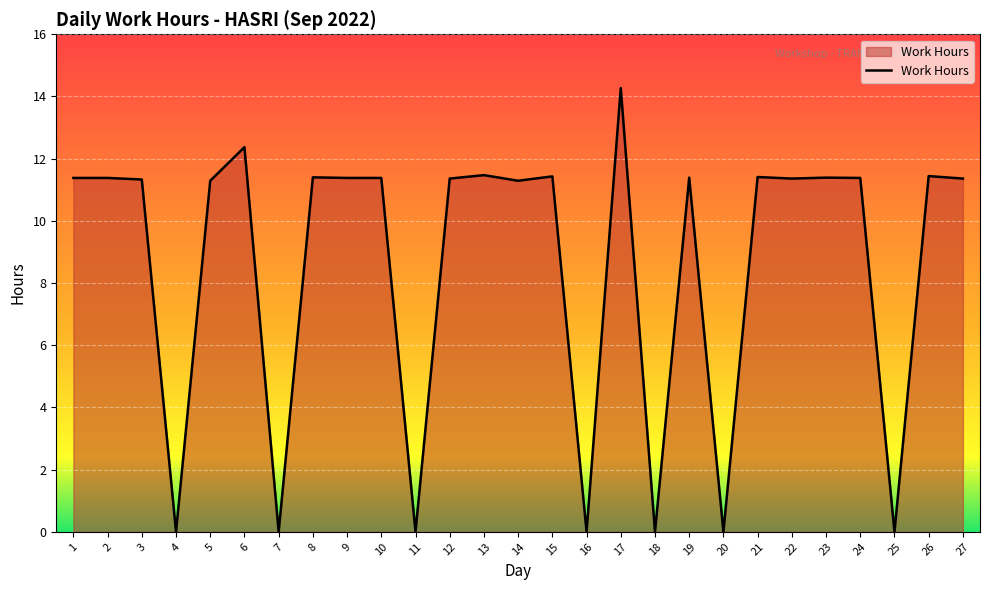

How many lines are shown in the chart?

1